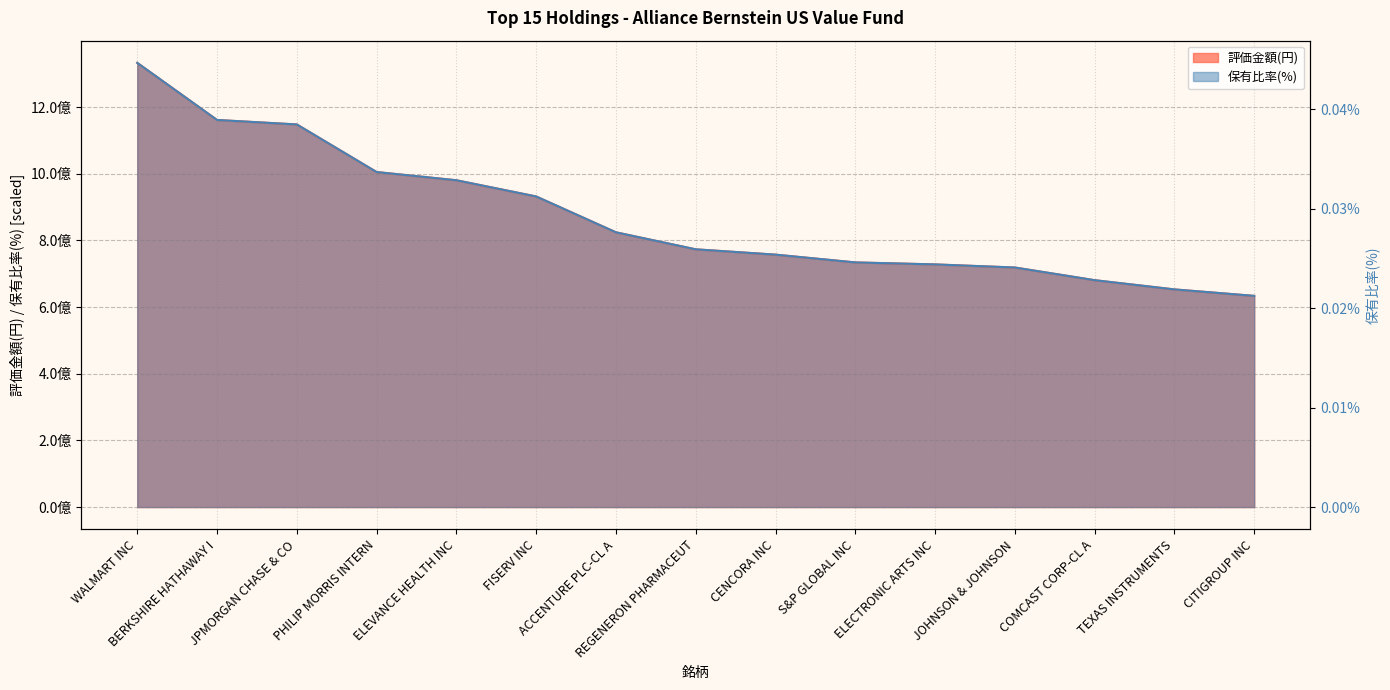

At which label does 保有比率(%) first exceed 773136232?

WALMART INC